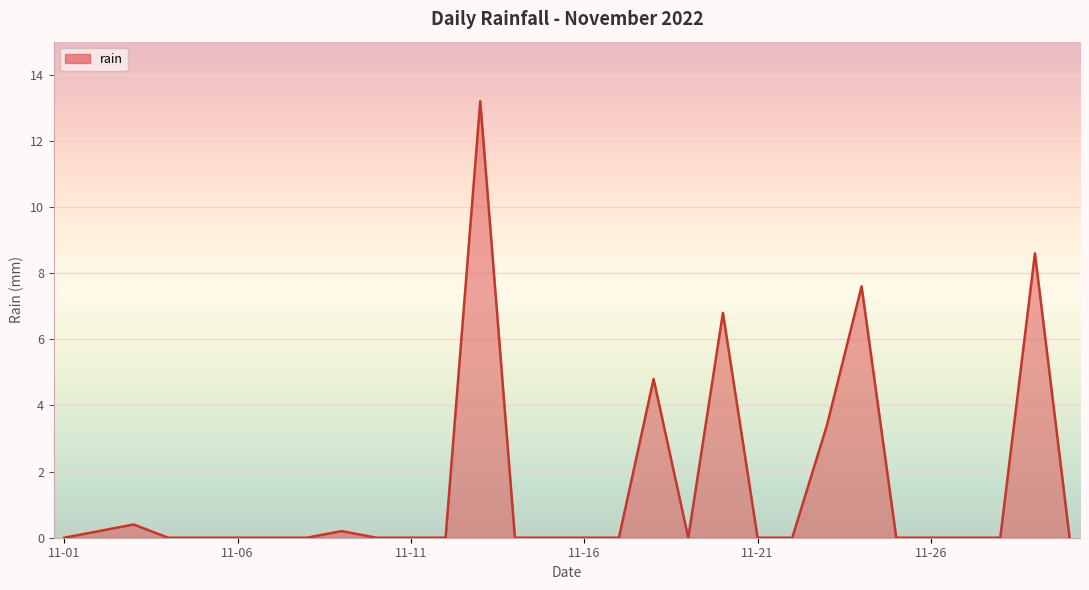

What is the difference between the maximum and minimum values?

13.2